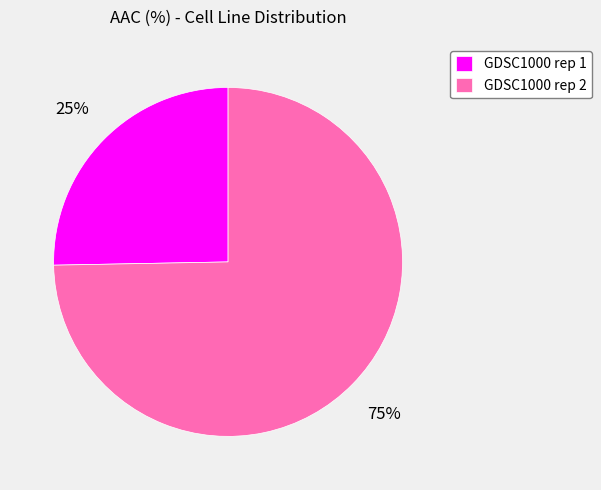

Is there any slice that represents more than half of the pie?

Yes